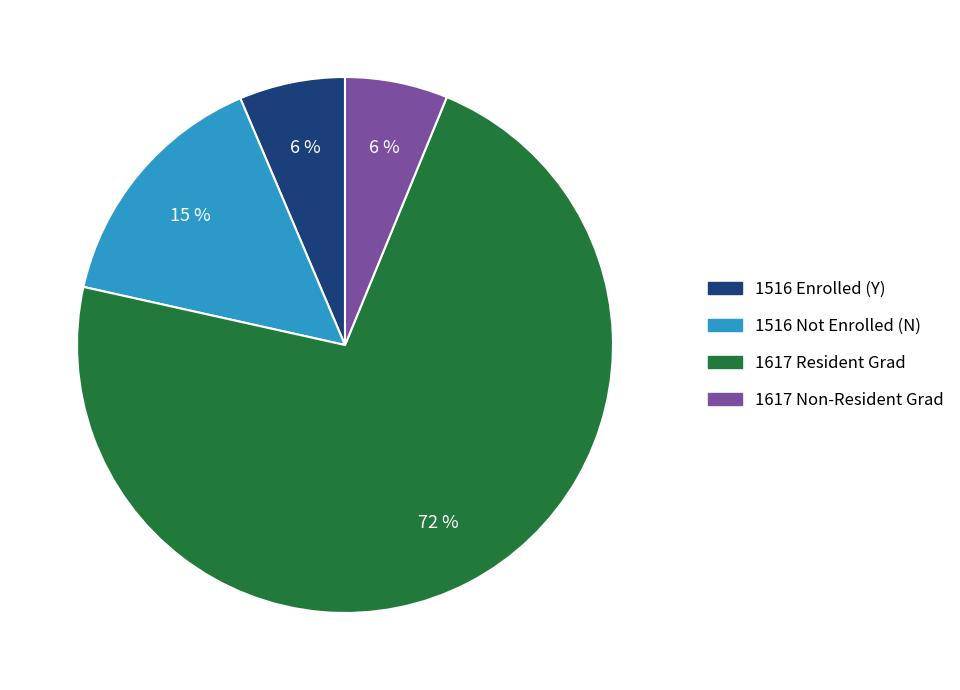

The 1617 Resident Grad slice represents 72% of the pie. True or false?

True